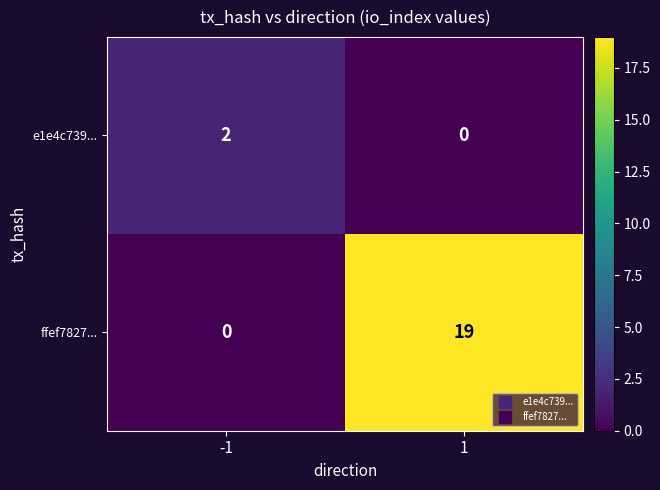

True or false: e1e4c739... has a value of 0 at 1.

True